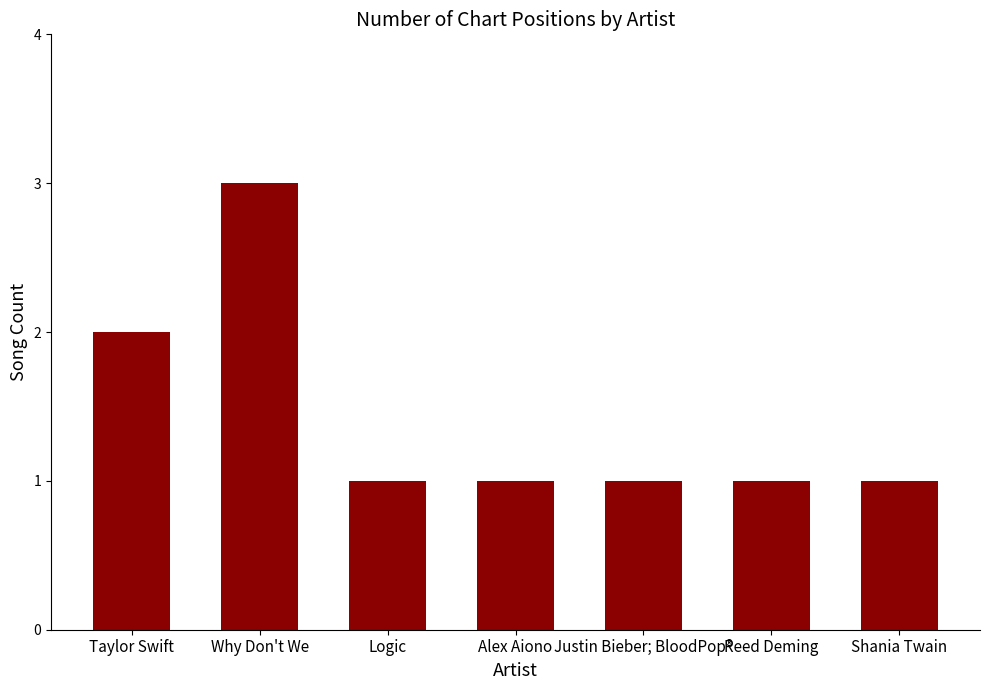

Reading left to right, extract all data points from this chart.

2	3	1	1	1	1	1